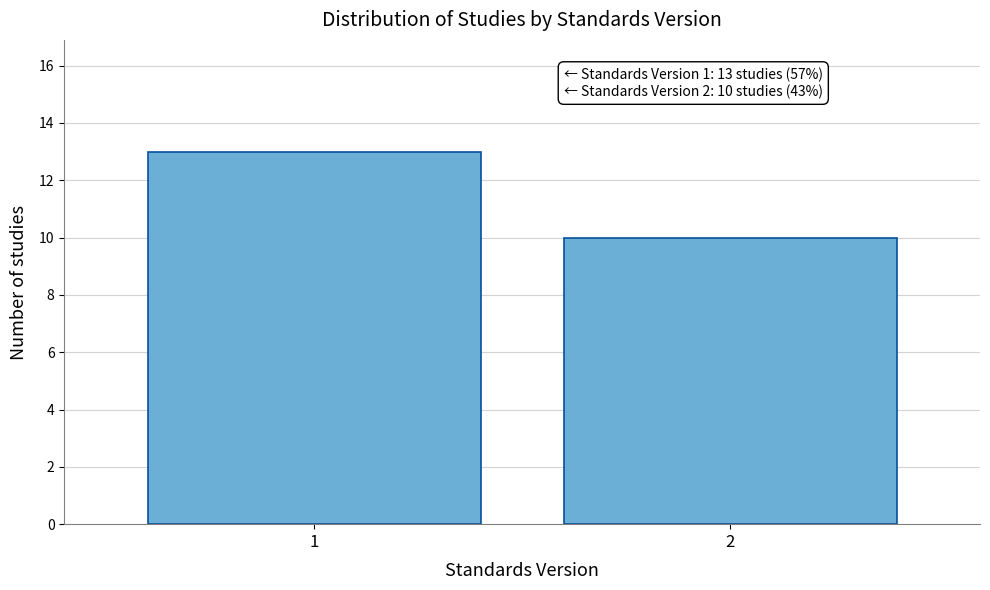

Reading left to right, transcribe all the data shown in this chart.

1=13	2=10